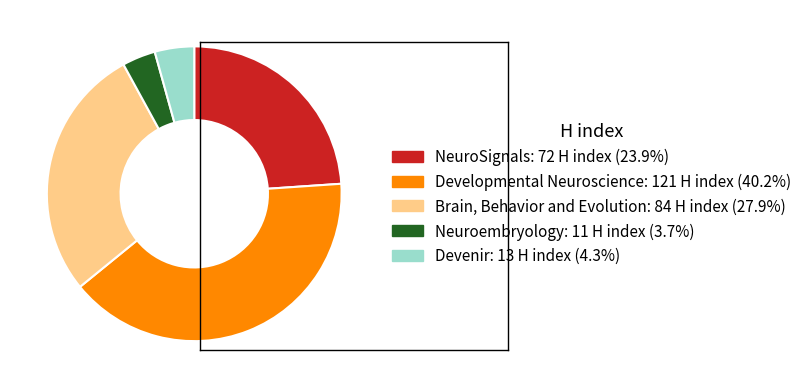

Is there a majority slice in this chart?

No